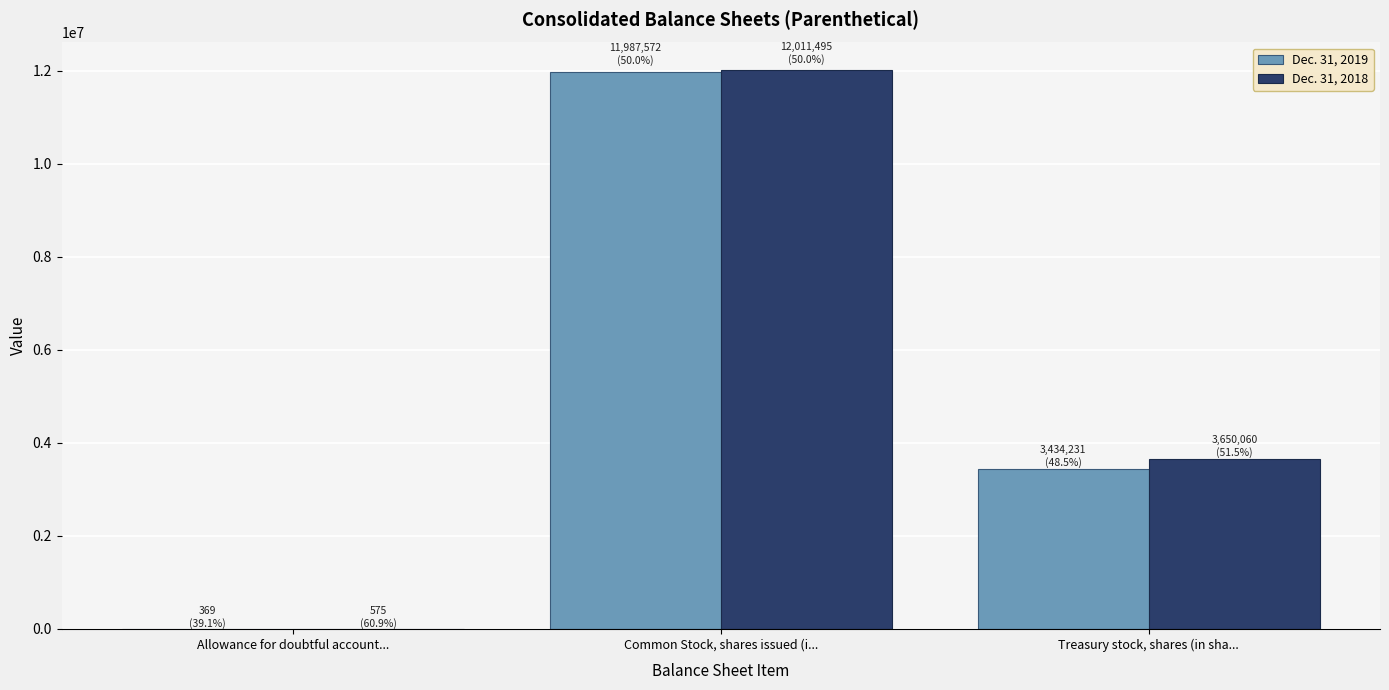

What are all the series names shown in the legend?

Dec. 31, 2019, Dec. 31, 2018